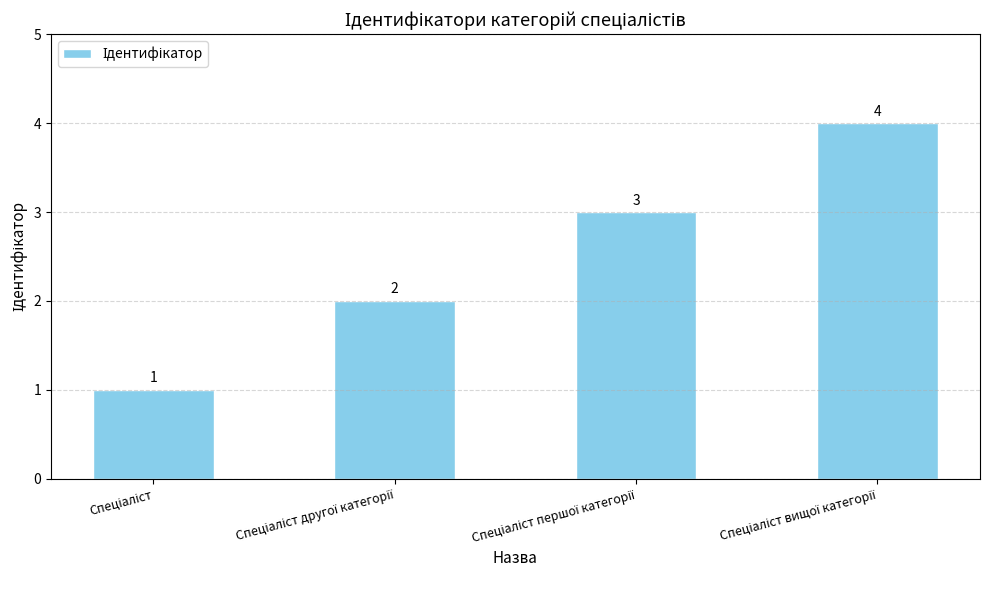

Count the values in the range 2 to 4.

3